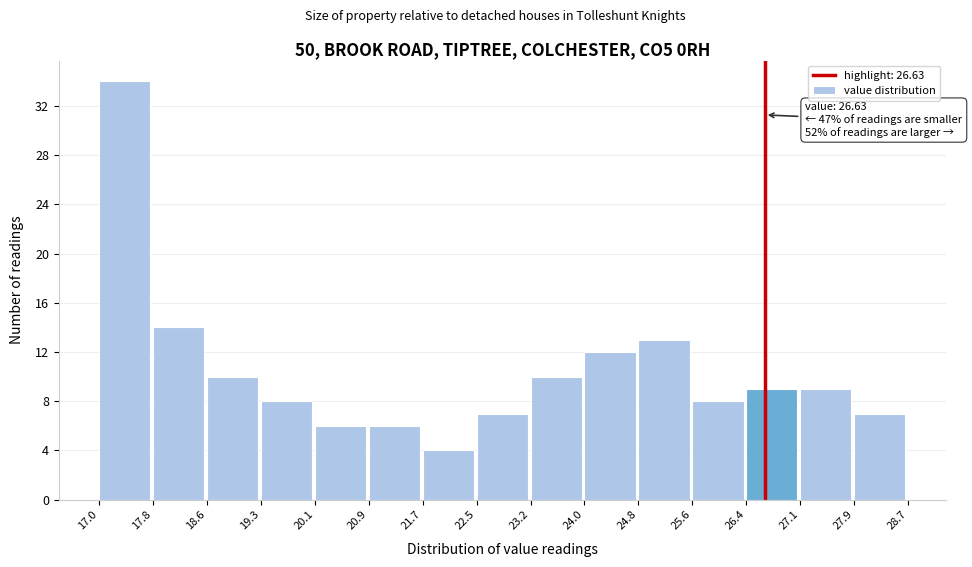

Which range on the x-axis has the tallest bar?

17.0 to 17.8